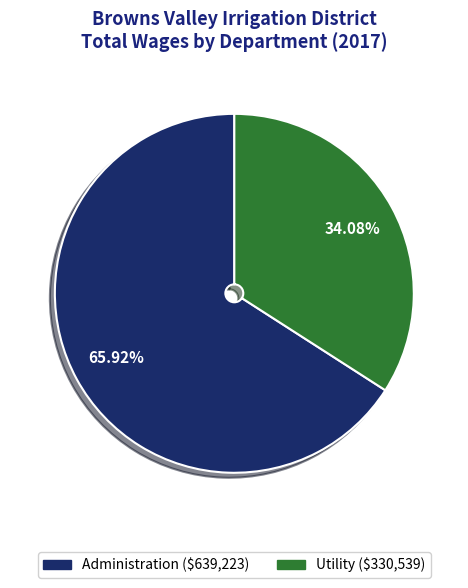

Does any single category account for the majority?

Yes